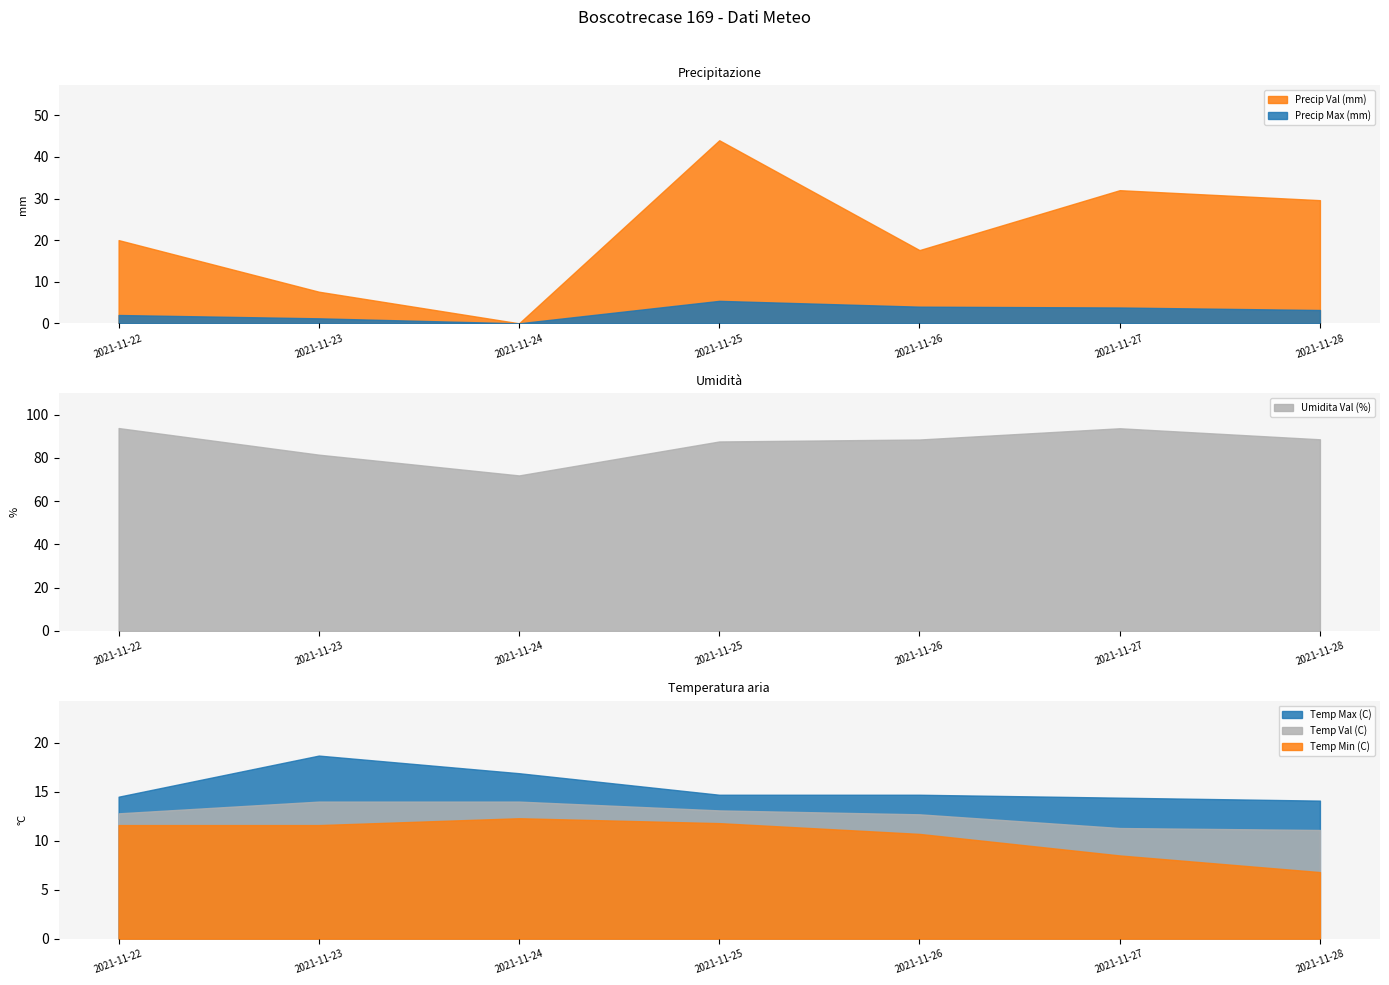

What is the difference between the highest and lowest values at 2021-11-26?

84.5